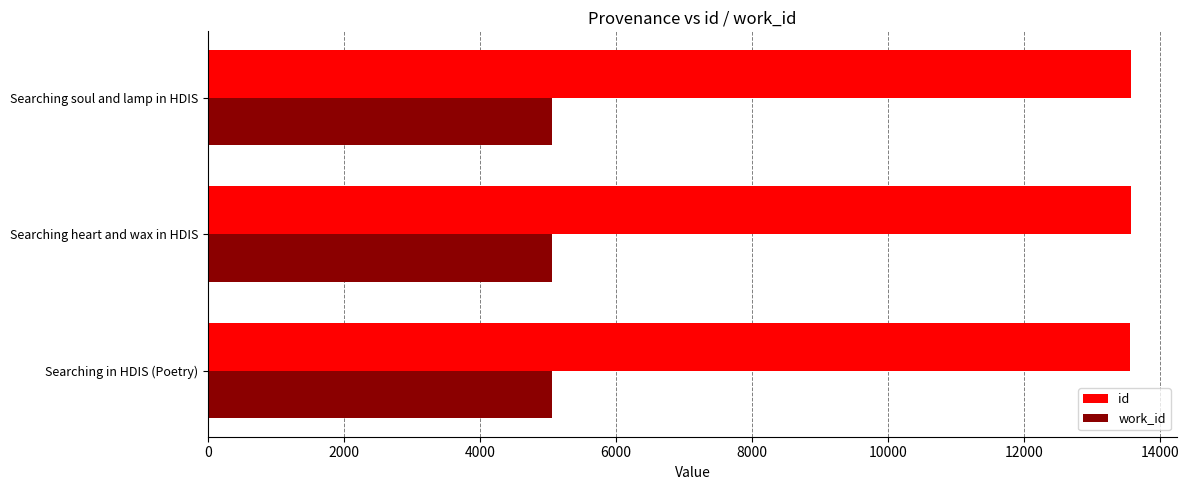

Which series has the largest total across all categories?

id